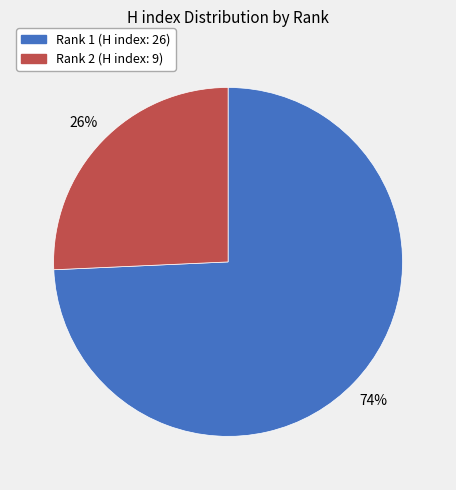

To the nearest percent, what percentage of the pie is Rank 1 (H index: 26)?

74%